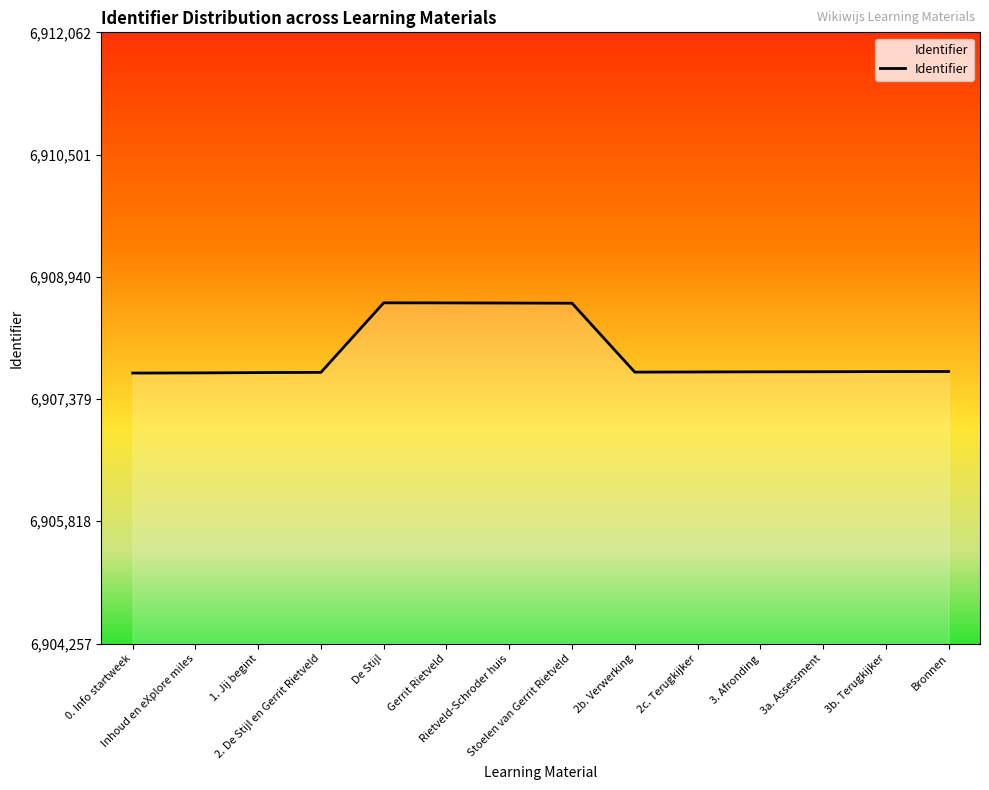

Count the number of categories in the chart.

14